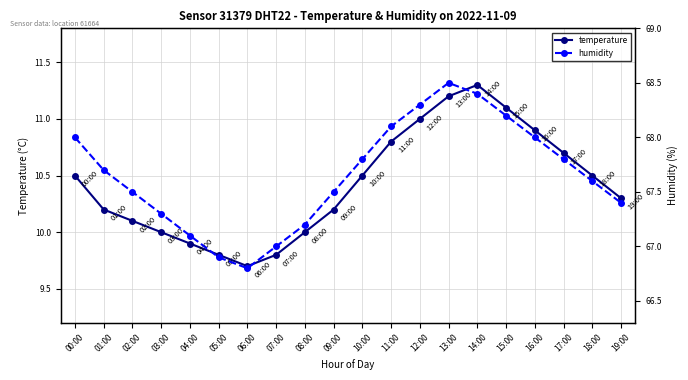

Which series has the largest range (max minus min)?

humidity